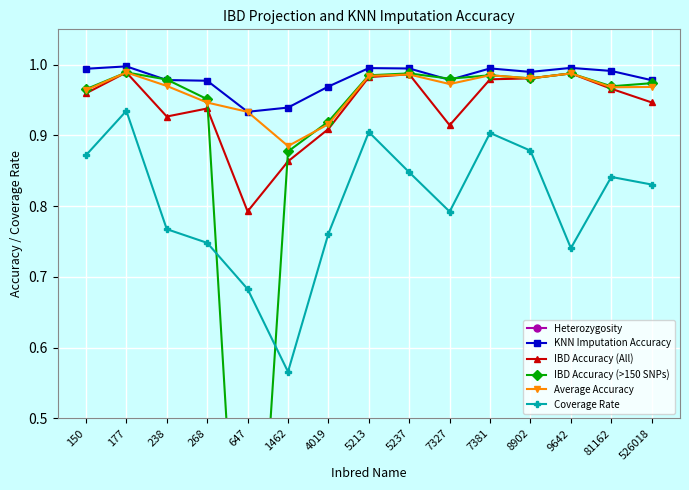

The Average Accuracy series shows 1.0 at 8902. True or false?

True